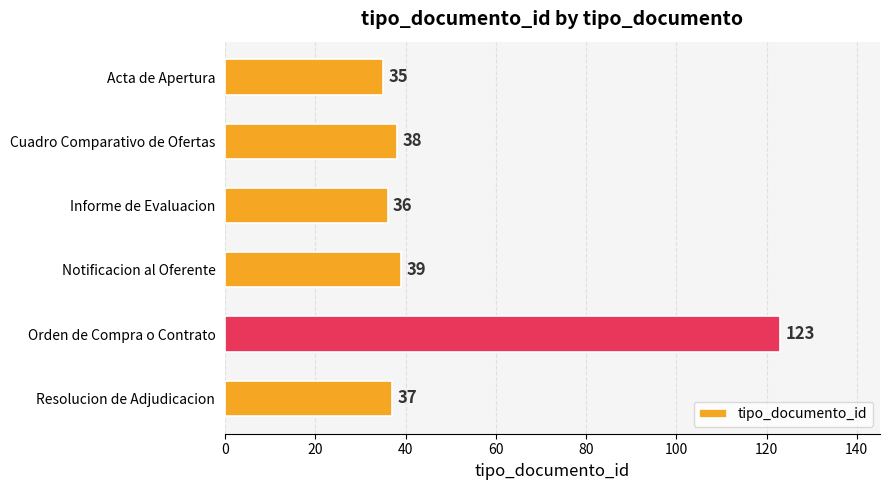

Reading bottom to top, what are all the values shown in this chart?

Resolucion de Adjudicacion=37	Orden de Compra o Contrato=123	Notificacion al Oferente=39	Informe de Evaluacion=36	Cuadro Comparativo de Ofertas=38	Acta de Apertura=35